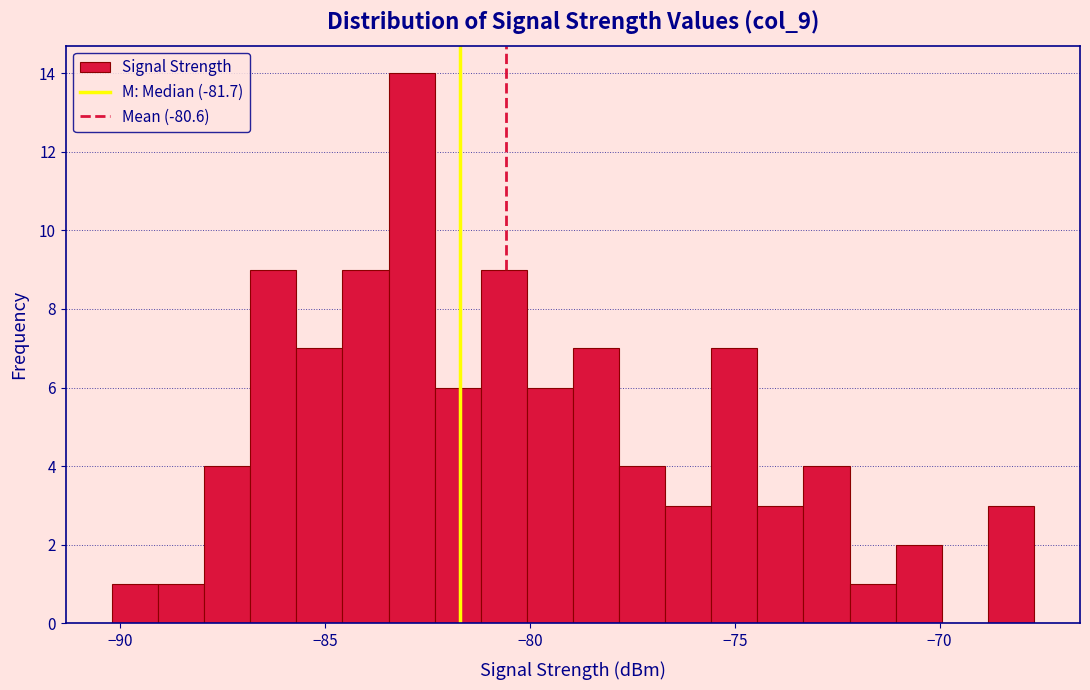

Around what value on the x-axis is the tallest bar? Give the approximate position of its centre, as read against the axis.

-83.0